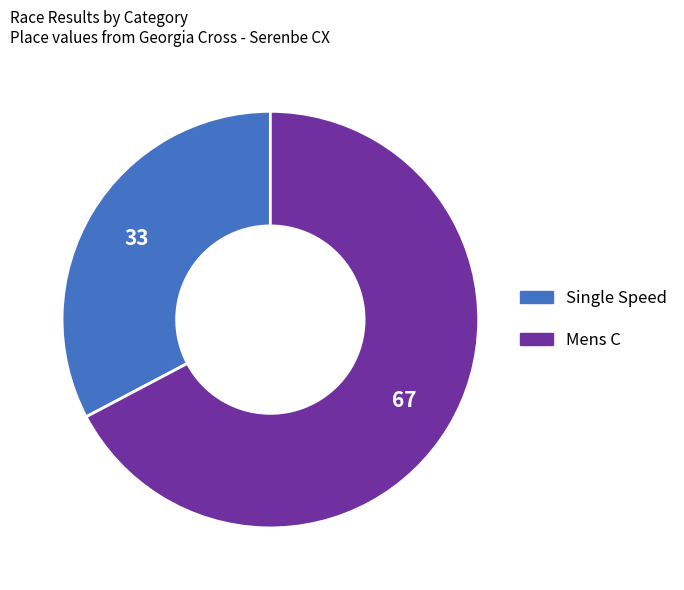

What is the largest slice in the pie chart?

Mens C